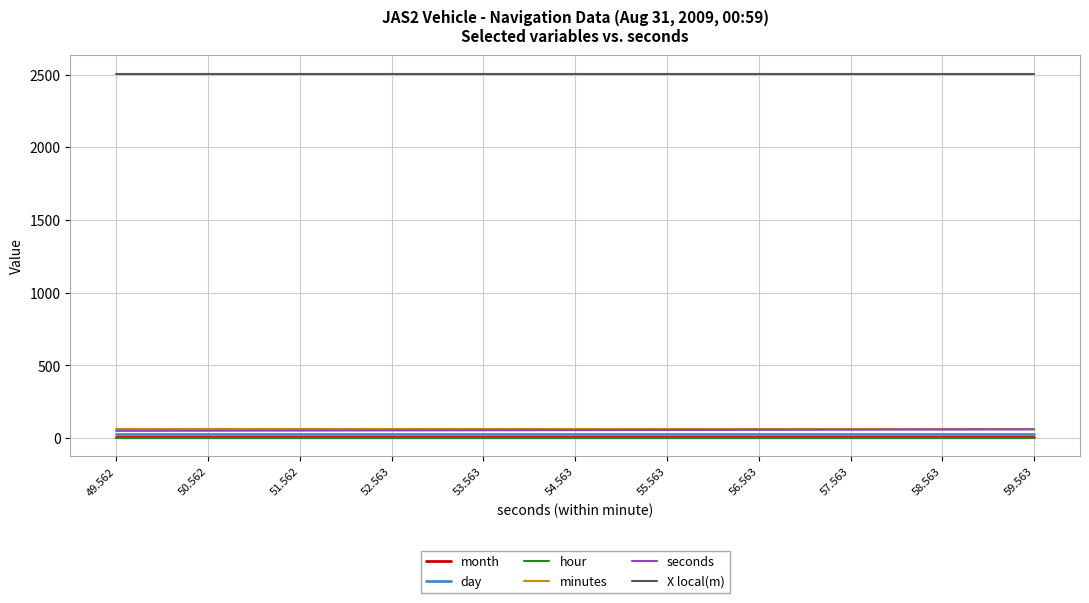

What is the sum of all X local(m) values?

27578.1